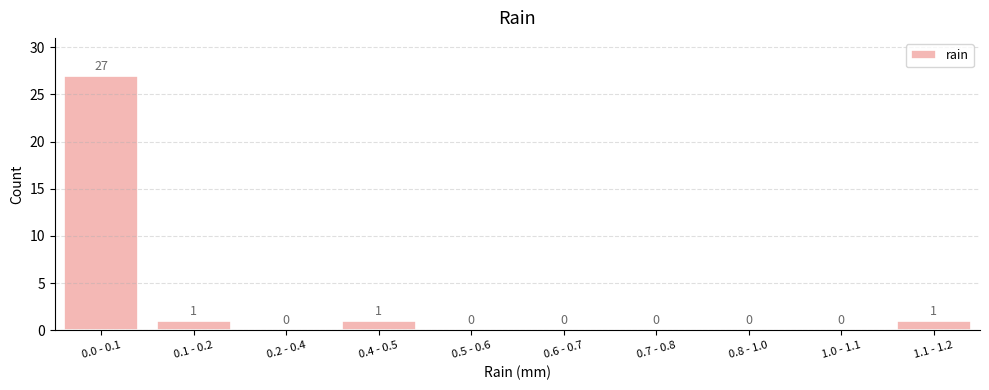

Reading left to right, transcribe all the data shown in this chart.

0.0 - 0.1=27	0.1 - 0.2=1	0.2 - 0.4=0	0.4 - 0.5=1	0.5 - 0.6=0	0.6 - 0.7=0	0.7 - 0.8=0	0.8 - 1.0=0	1.0 - 1.1=0	1.1 - 1.2=1